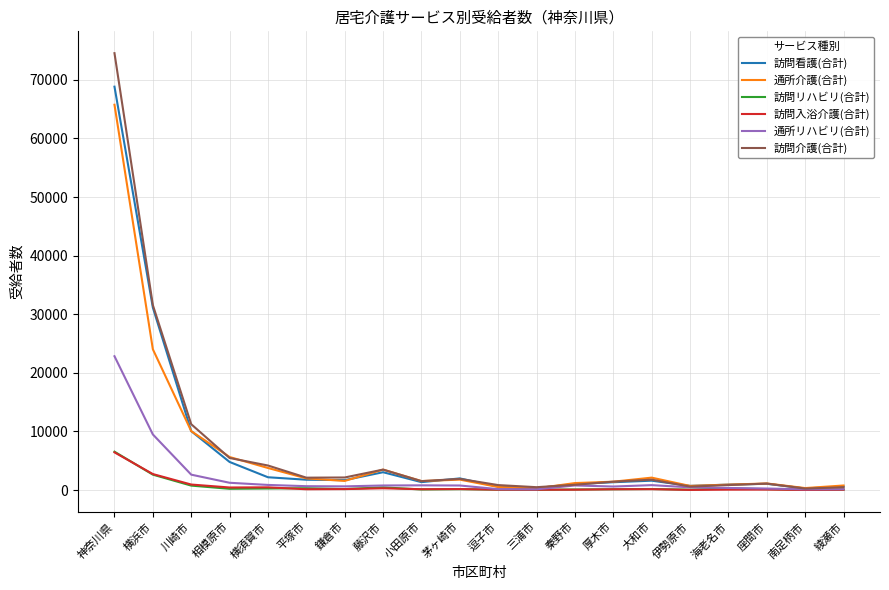

What is the difference between the 通所介護(合計) values at 相模原市 and 三浦市?

5347